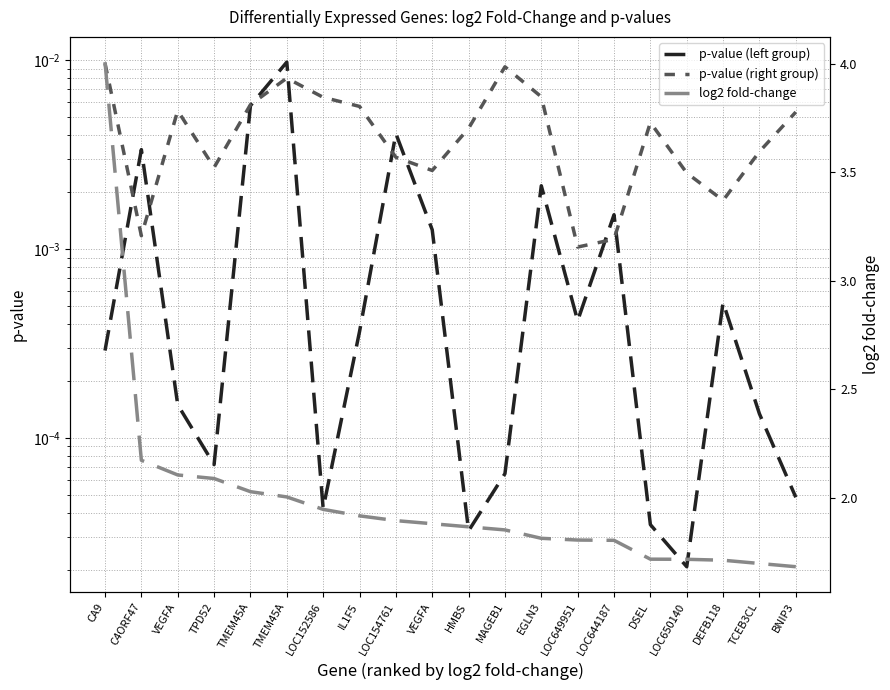

How many lines are shown in the chart?

3